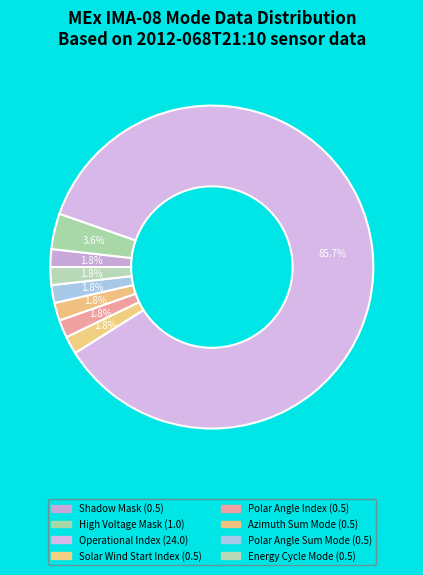

Rank the categories by value from highest to lowest.

Operational Index, High Voltage Mask, Shadow Mask, Solar Wind Start Index, Polar Angle Index, Azimuth Sum Mode, Polar Angle Sum Mode, Energy Cycle Mode